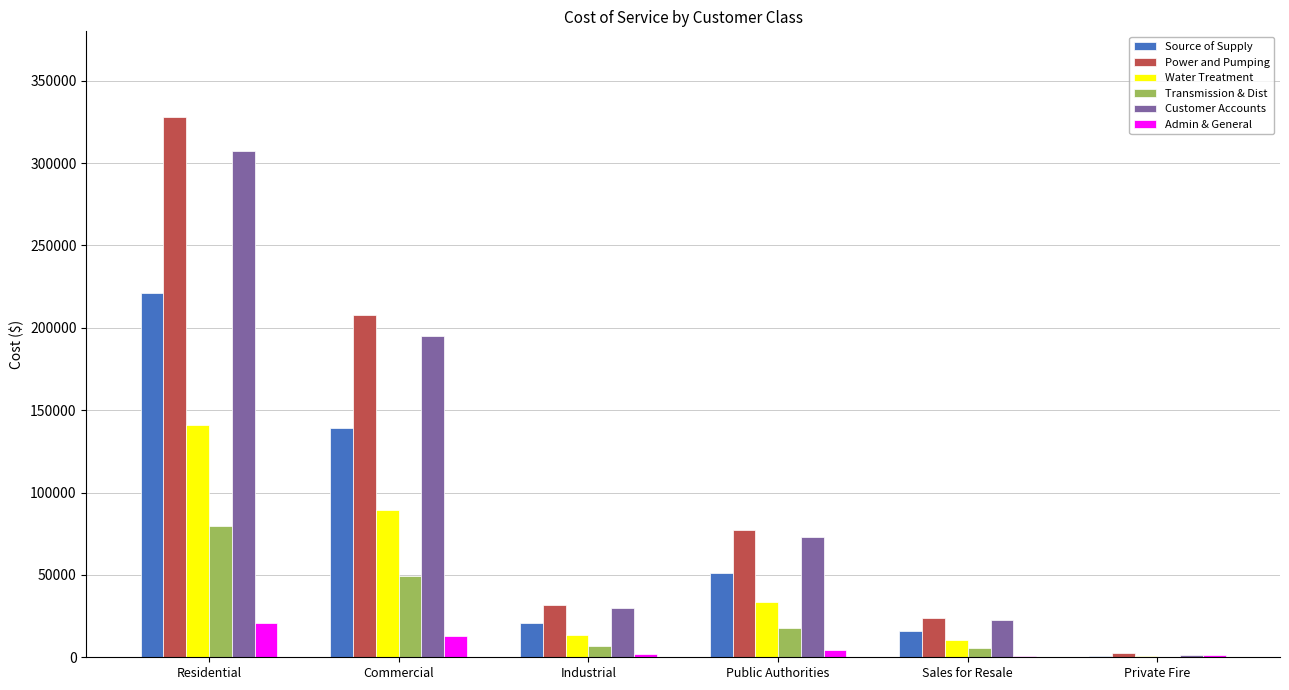

What are all the series names shown in the legend?

Source of Supply, Power and Pumping, Water Treatment, Transmission & Dist, Customer Accounts, Admin & General